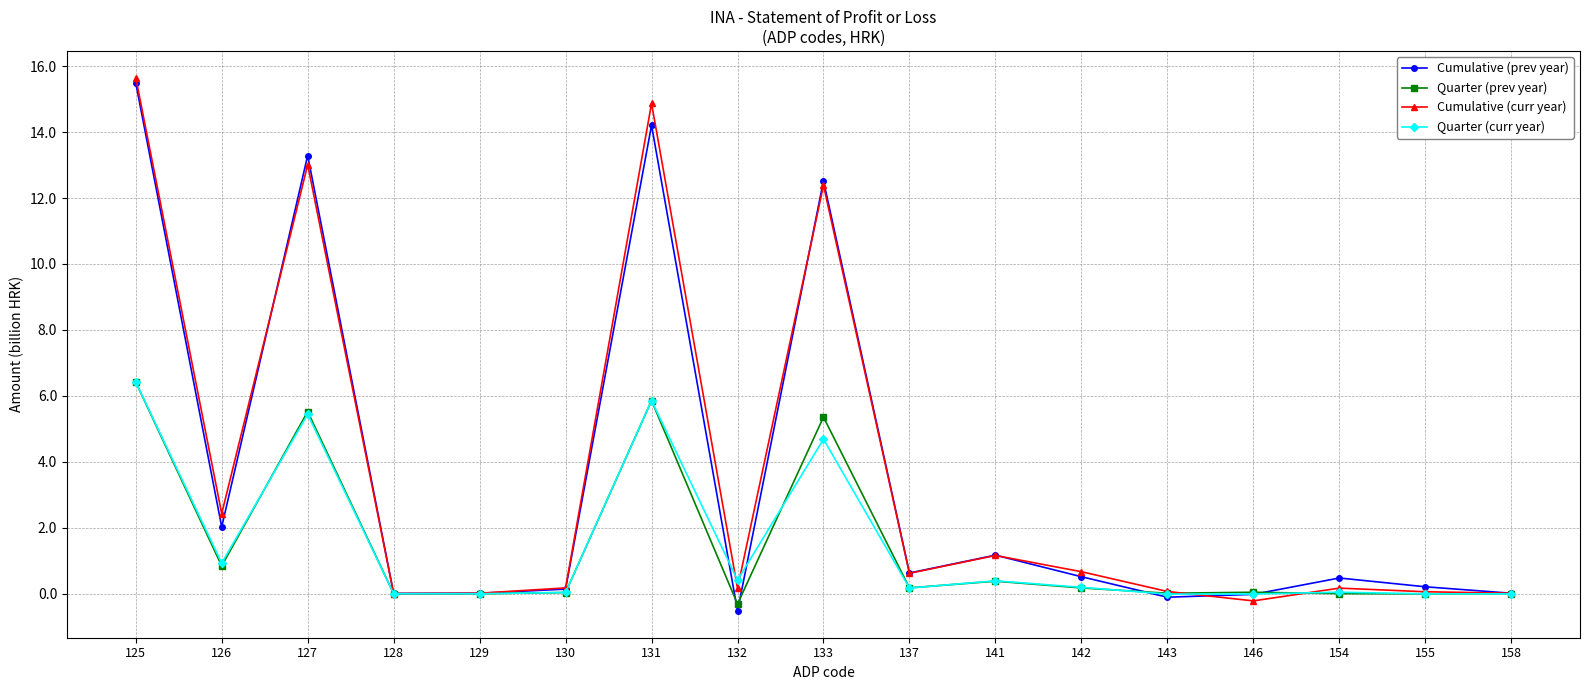

What is the difference between the Cumulative (curr year) values at 125 and 137?

15.0